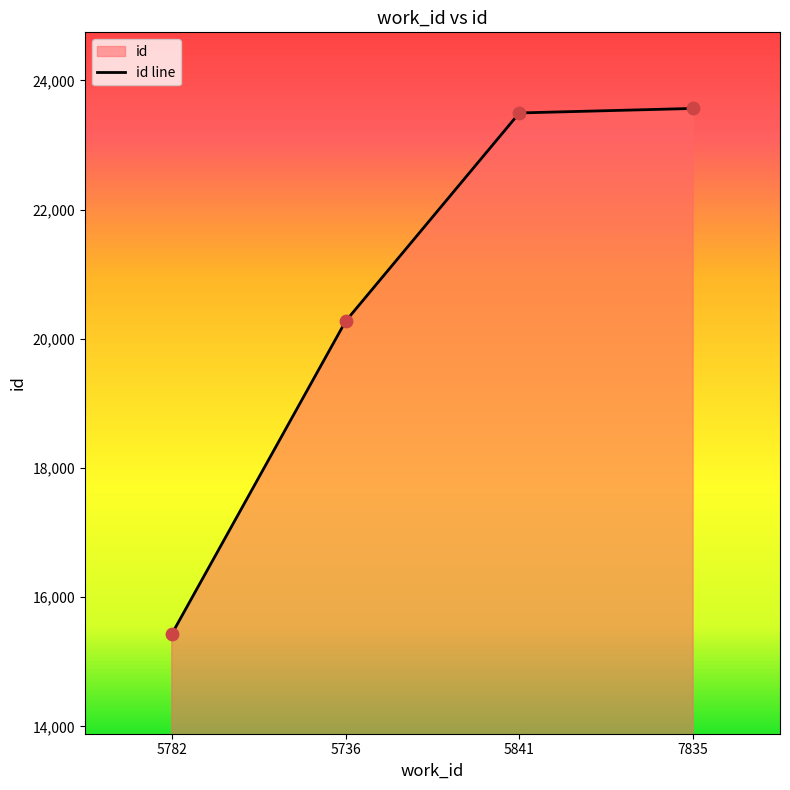

Which has a higher value, 7835 or 5841?

7835